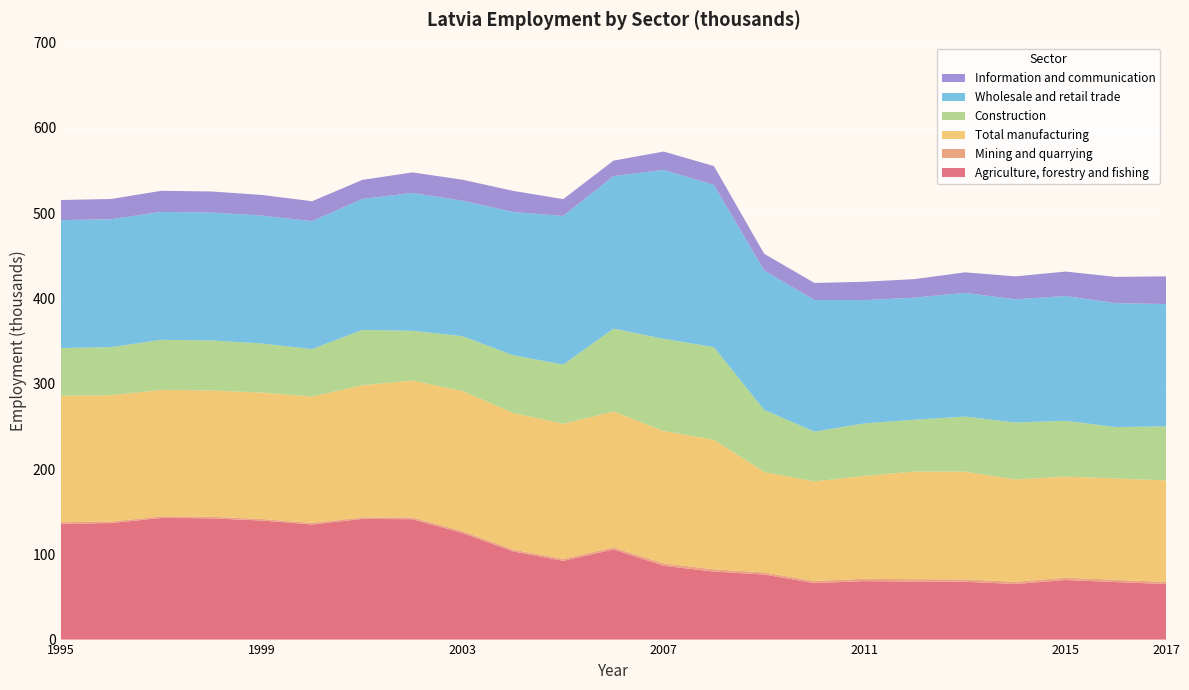

Reading left to right, list all the values displayed in this chart.

Agriculture, forestry and fishing: 1995=135.8	1996=136.6	1997=142.7	1998=142.2	1999=139.6	2000=135.0	2001=141.5	2002=141.2	2003=124.9	2004=103.4	2005=92.4	2006=105.7	2007=86.6	2008=79.7	2009=76.3	2010=66.2	2011=68.6	2012=68.0	2013=67.8	2014=65.2	2015=69.8	2016=67.4	2017=65.2
Mining and quarrying: 1995=1.8	1996=1.8	1997=1.8	1998=1.8	1999=1.8	2000=1.8	2001=1.8	2002=2.1	2003=2.2	2004=2.2	2005=2.3	2006=2.3	2007=2.8	2008=2.7	2009=2.5	2010=2.6	2011=2.7	2012=2.8	2013=2.8	2014=2.6	2015=2.8	2016=2.6	2017=2.5
Total manufacturing: 1995=148.2	1996=148.2	1997=148.2	1998=148.2	1999=148.2	2000=148.2	2001=154.9	2002=160.6	2003=164.3	2004=160.2	2005=158.3	2006=159.4	2007=155.2	2008=151.8	2009=117.8	2010=116.7	2011=120.6	2012=126.2	2013=126.3	2014=120.0	2015=118.5	2016=118.9	2017=118.9
Construction: 1995=56.0	1996=56.3	1997=58.8	1998=58.6	1999=57.5	2000=55.6	2001=64.9	2002=58.3	2003=64.3	2004=67.6	2005=69.4	2006=97.1	2007=108.2	2008=108.7	2009=72.8	2010=58.4	2011=61.7	2012=60.8	2013=64.6	2014=66.7	2015=65.5	2016=60.2	2017=63.5
Wholesale and retail trade: 1995=150.0	1996=150.0	1997=150.0	1998=150.0	1999=150.0	2000=150.0	2001=153.6	2002=161.6	2003=158.9	2004=167.9	2005=174.3	2006=178.9	2007=198.1	2008=190.2	2009=163.4	2010=154.4	2011=144.5	2012=143.1	2013=145.0	2014=144.5	2015=146.3	2016=145.3	2017=143.4
Information and communication: 1995=23.6	1996=23.7	1997=24.8	1998=24.7	1999=24.2	2000=23.4	2001=22.4	2002=24.2	2003=24.6	2004=24.8	2005=19.7	2006=18.1	2007=21.5	2008=22.2	2009=19.6	2010=19.9	2011=21.5	2012=21.8	2013=24.1	2014=26.9	2015=28.7	2016=30.7	2017=32.5